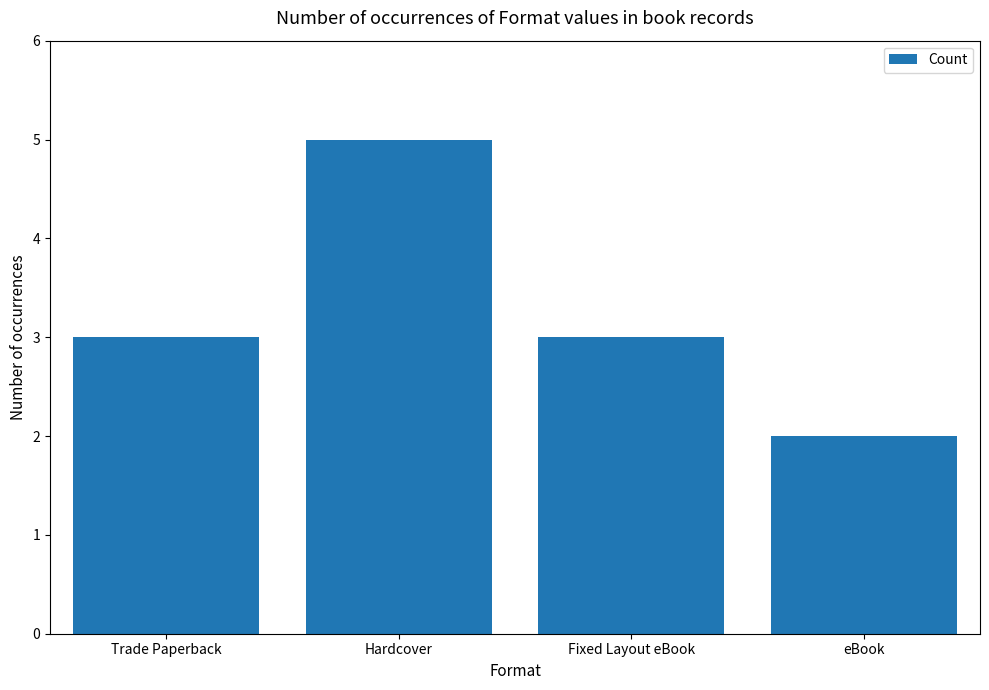

Read the value at Fixed Layout eBook.

3